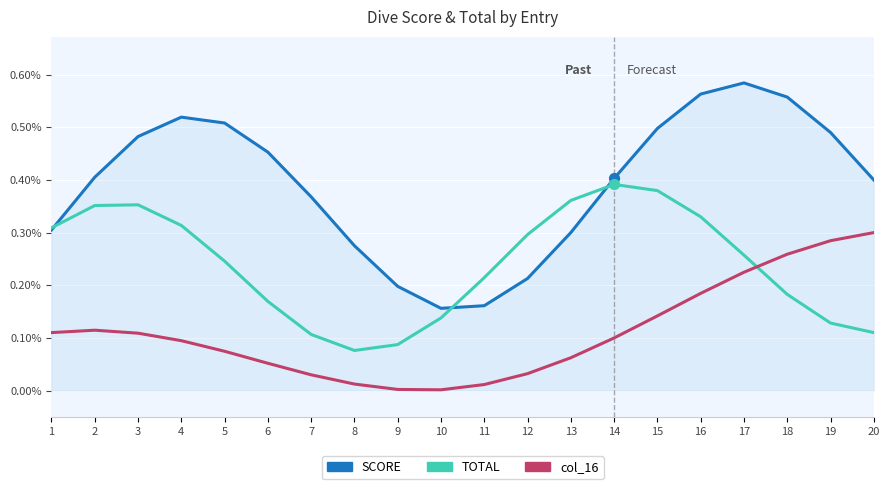

At which category is the sum across all series the highest?

16